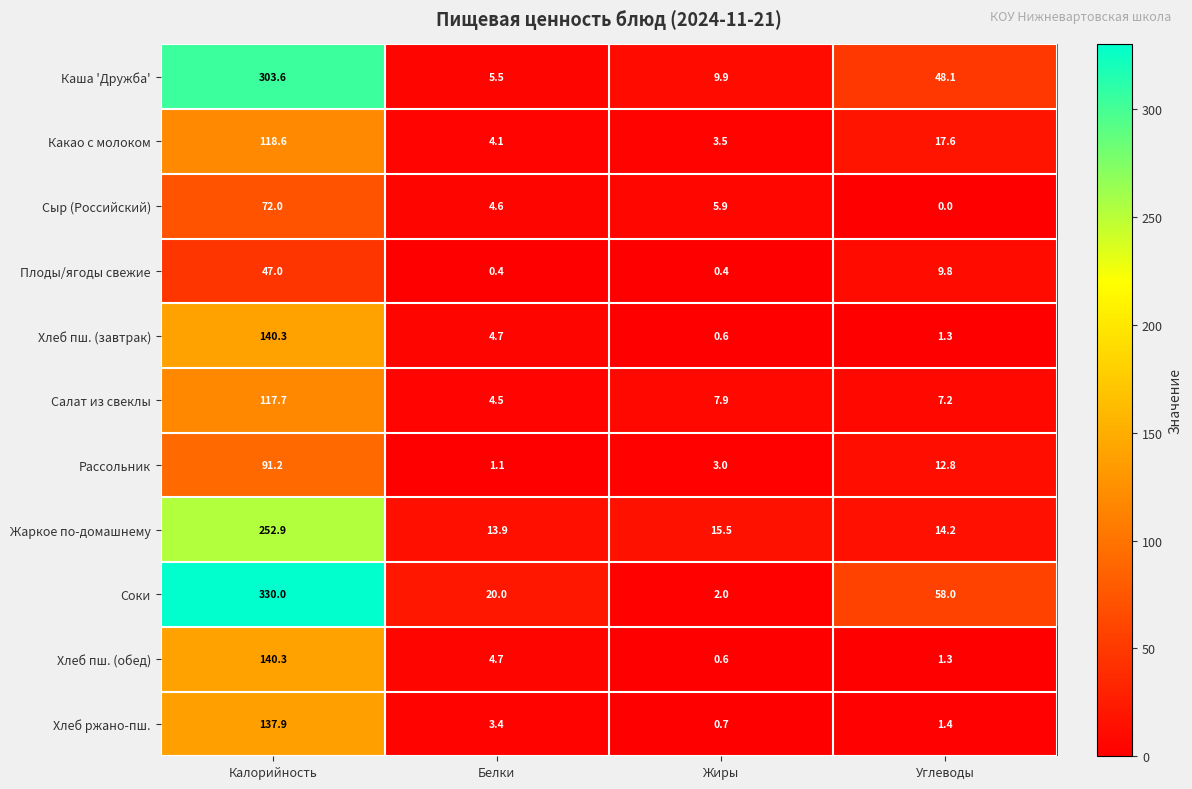

The value of Салат из свеклы at Белки is 4.5. True or false?

True